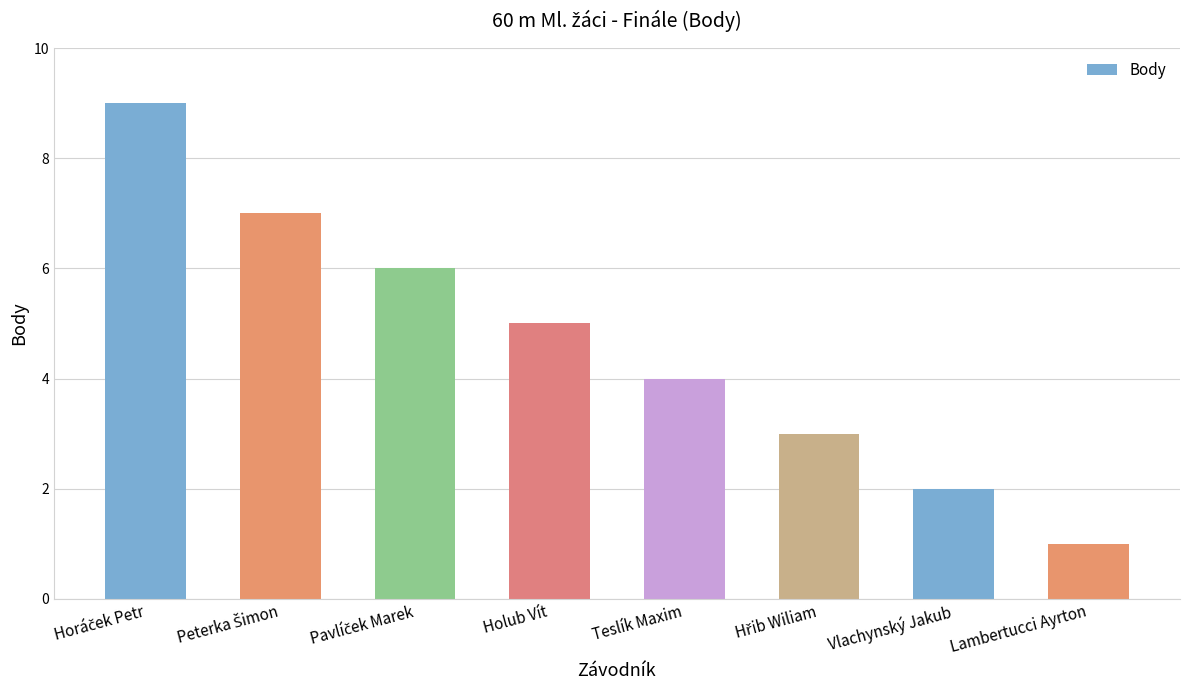

What is the difference between the maximum and second lowest values?

7